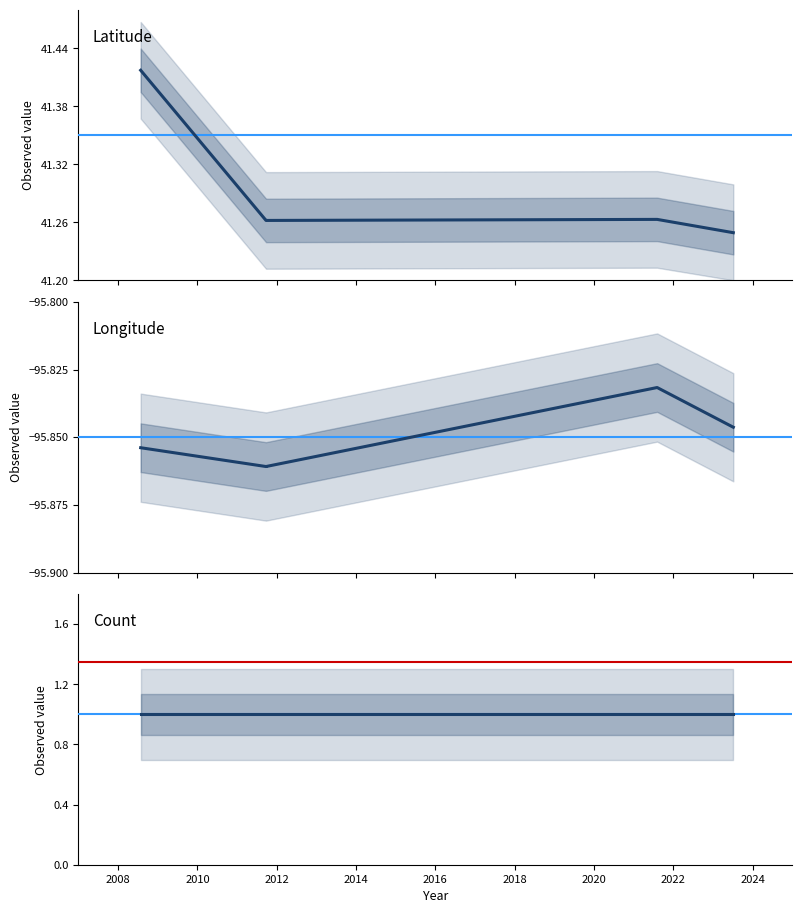

At which label does Latitude reach its minimum?

2023-07-05